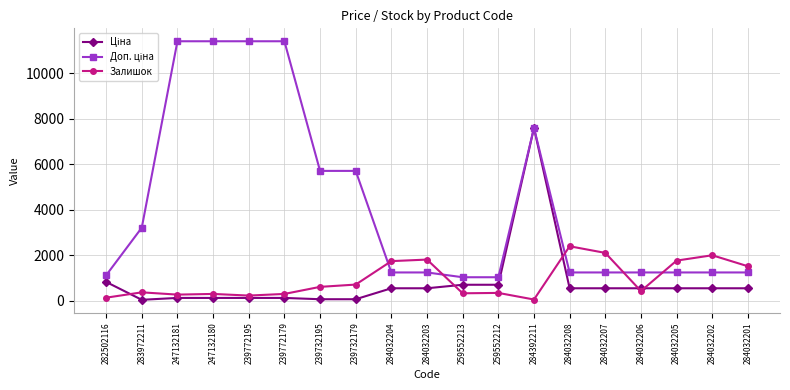

How many lines are shown in the chart?

3